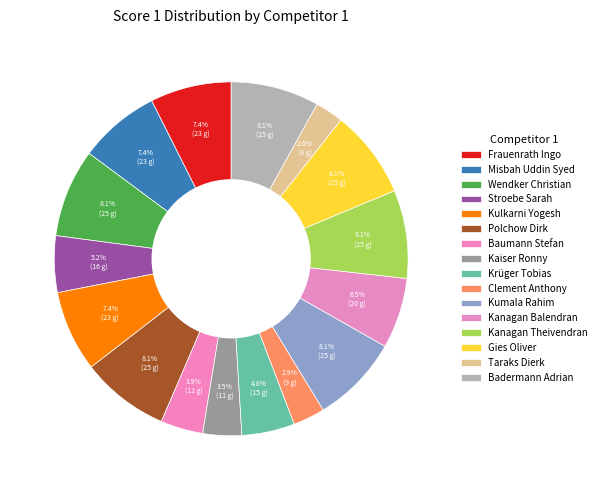

Count the number of slices in the pie.

16